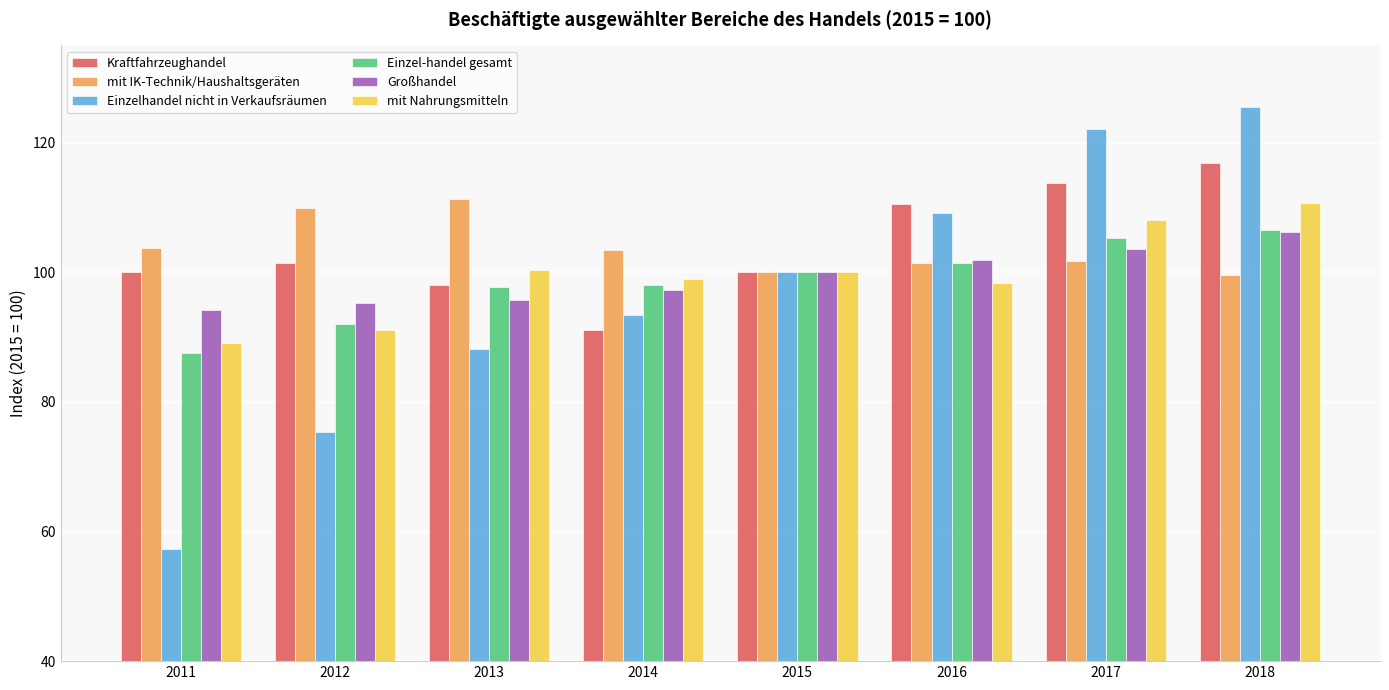

Are the bars grouped side by side (vs. stacked)?

Yes